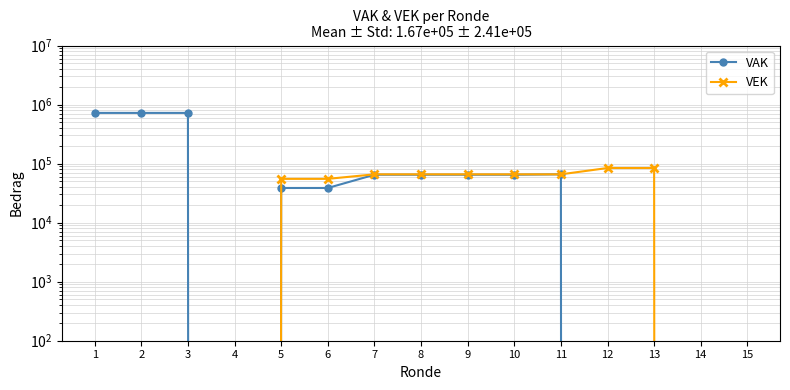

The value of VAK at 4 is 0. True or false?

True